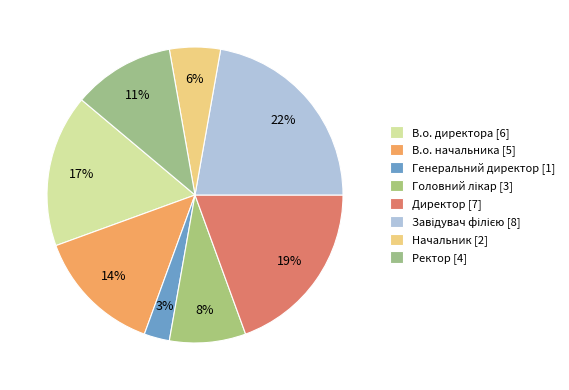

How many segments does this pie chart have?

8